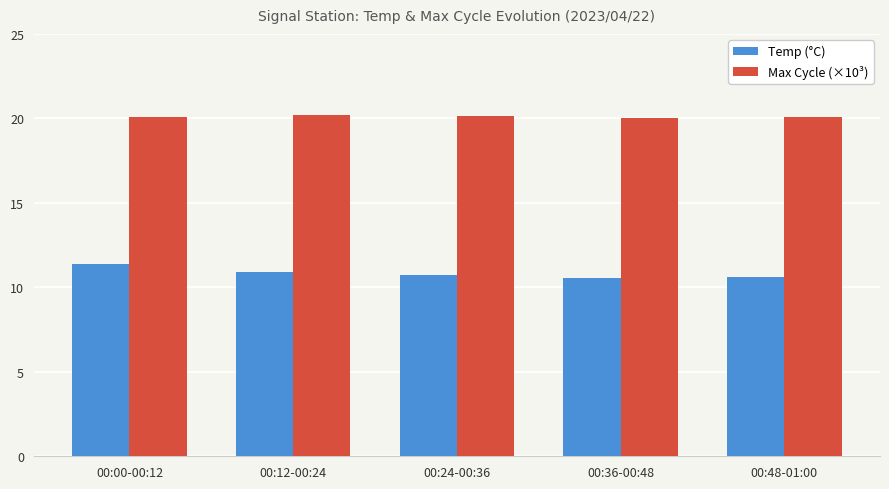

How many categories are shown in the chart?

5